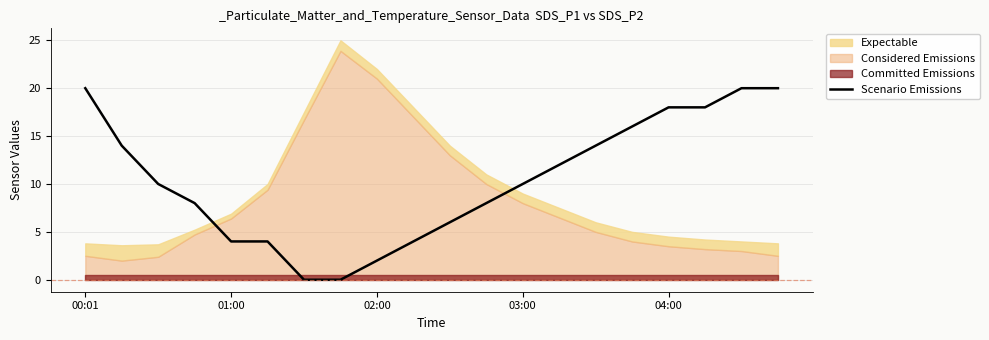

The value at 03:00 is 12.8. True or false?

False